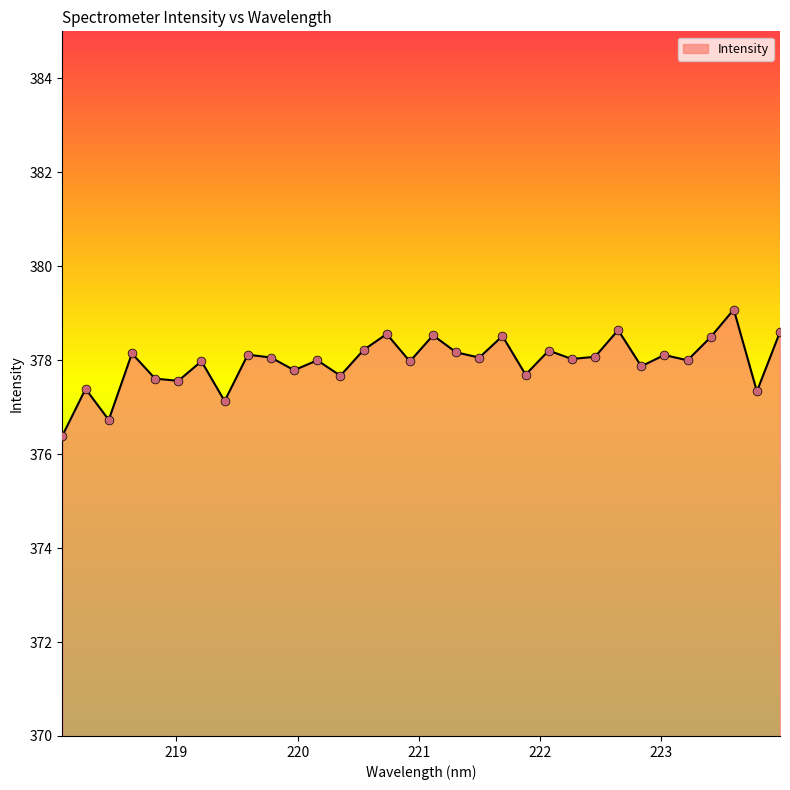

What is the difference between the maximum and minimum values?

2.7